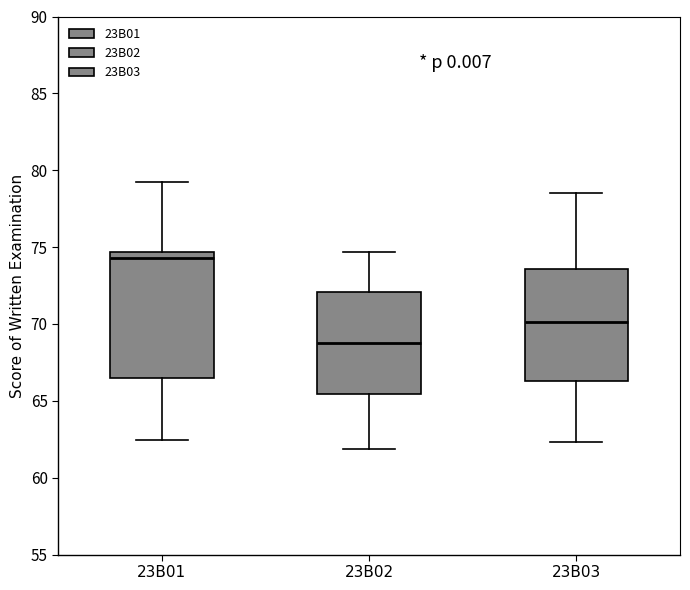

Which box's median line is the highest?

23B01